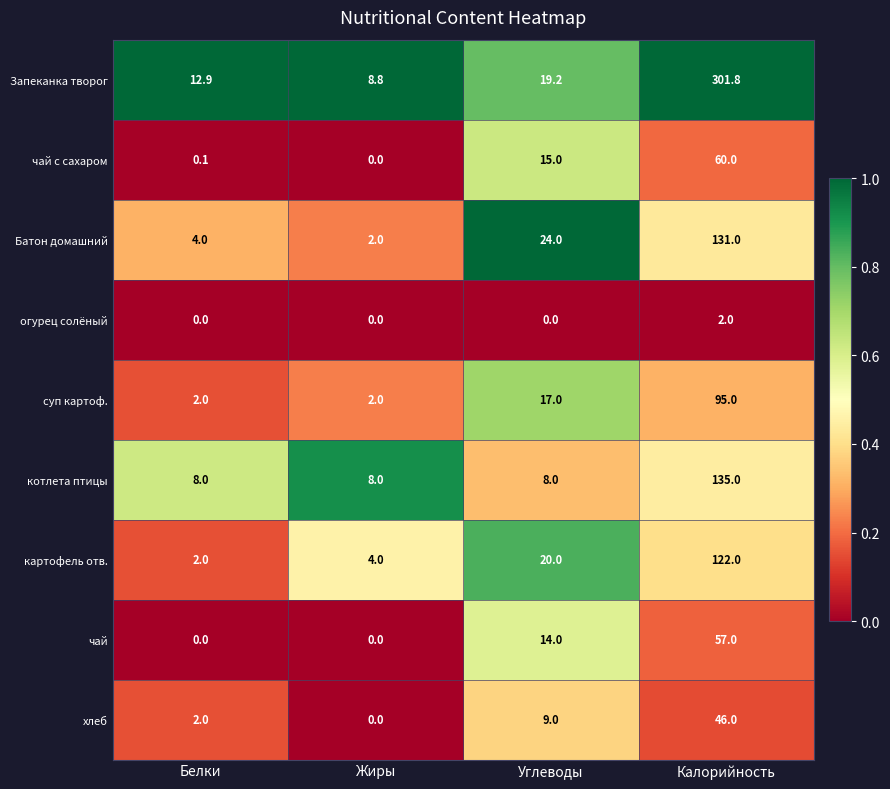

Is it true that огурец солёный equals 2.0 at Калорийность?

True